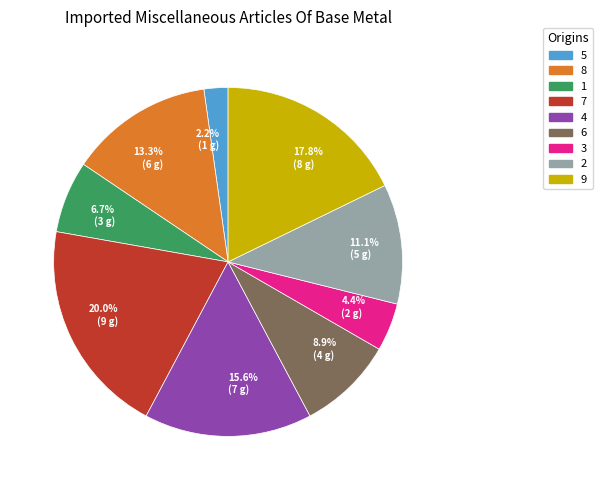

Rank the categories by value from highest to lowest.

7, 9, 4, 8, 2, 6, 1, 3, 5